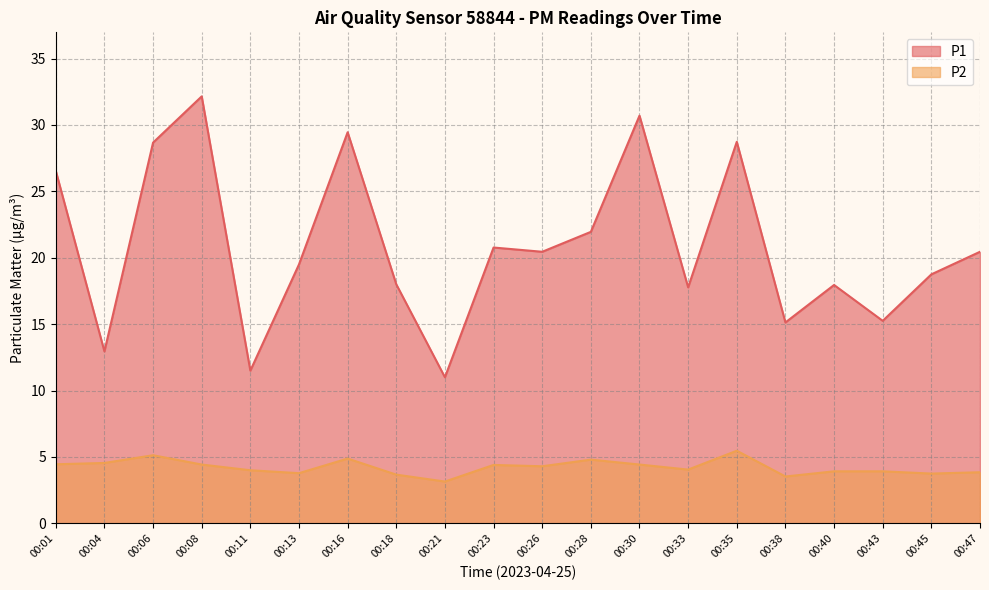

At which category does P1 reach its first local peak?

00:08